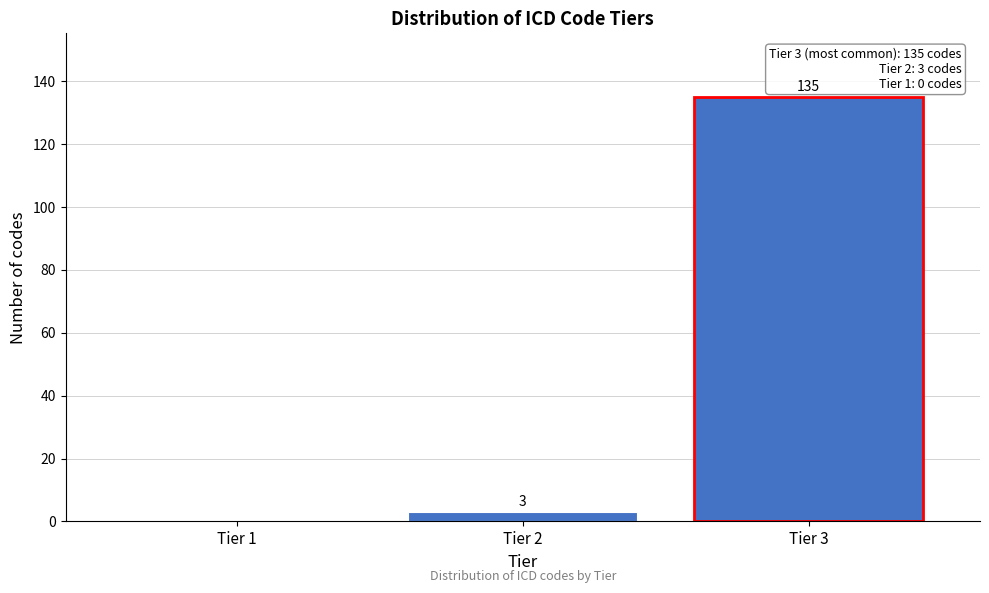

Reading left to right, what are all the values shown in this chart?

Tier 1=0	Tier 2=3	Tier 3=135